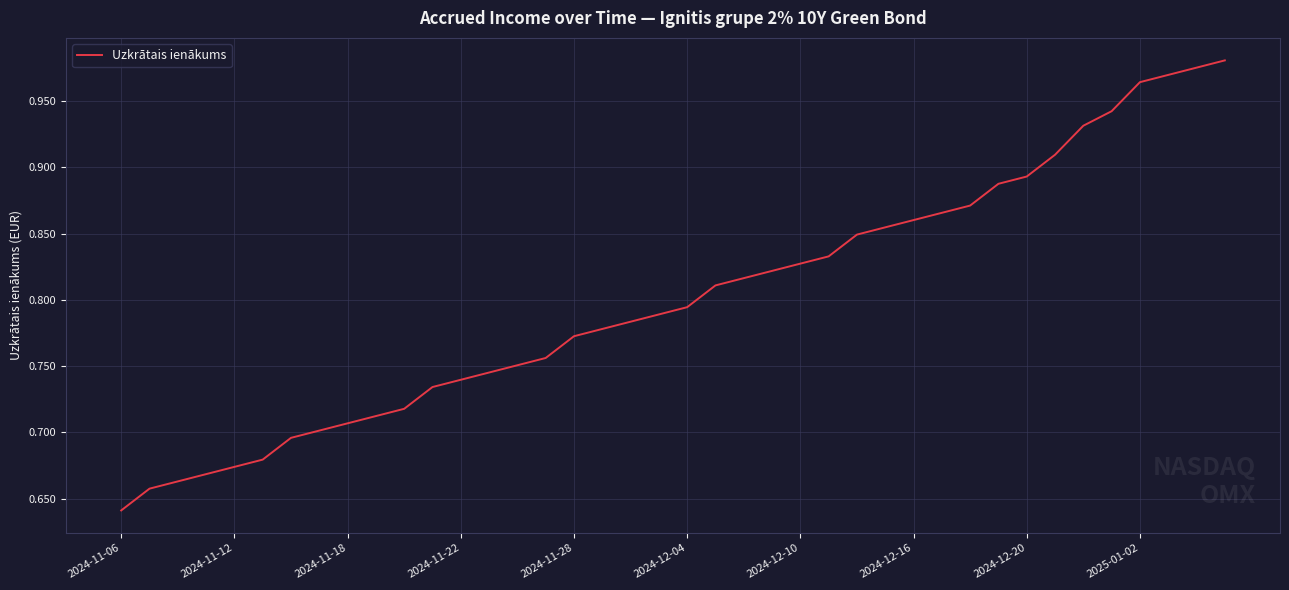

Does the chart display data point markers on the line(s)?

No